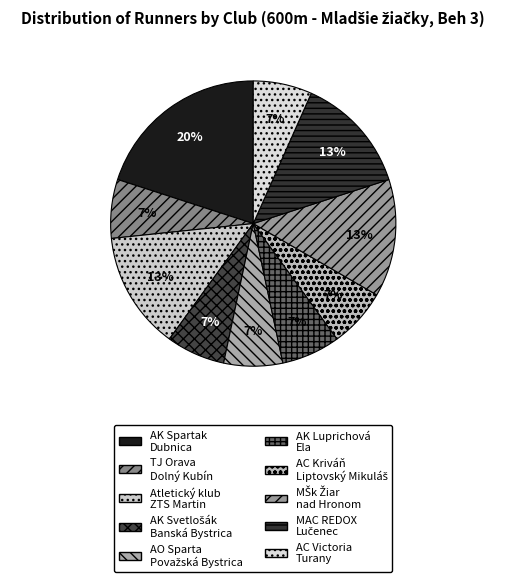

To the nearest percent, what is the difference between the largest and smallest slice percentages?

13%